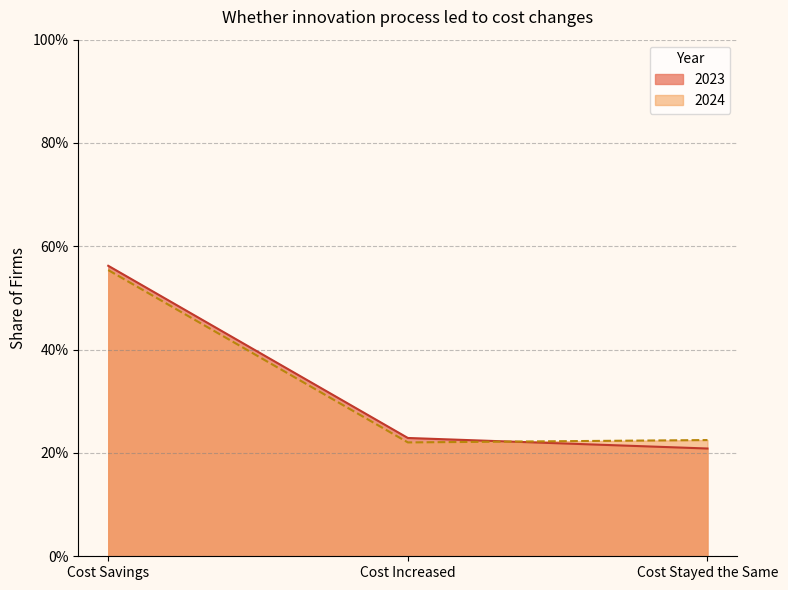

List the series in order of their peak value, lowest first.

2024, 2023